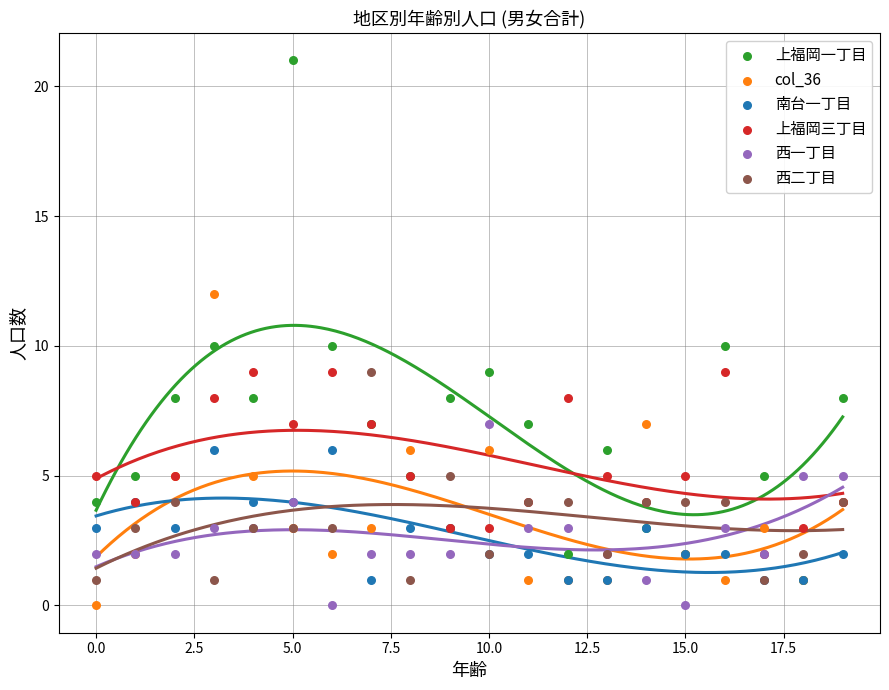

Which series reaches the minimum Y coordinate?

col_36